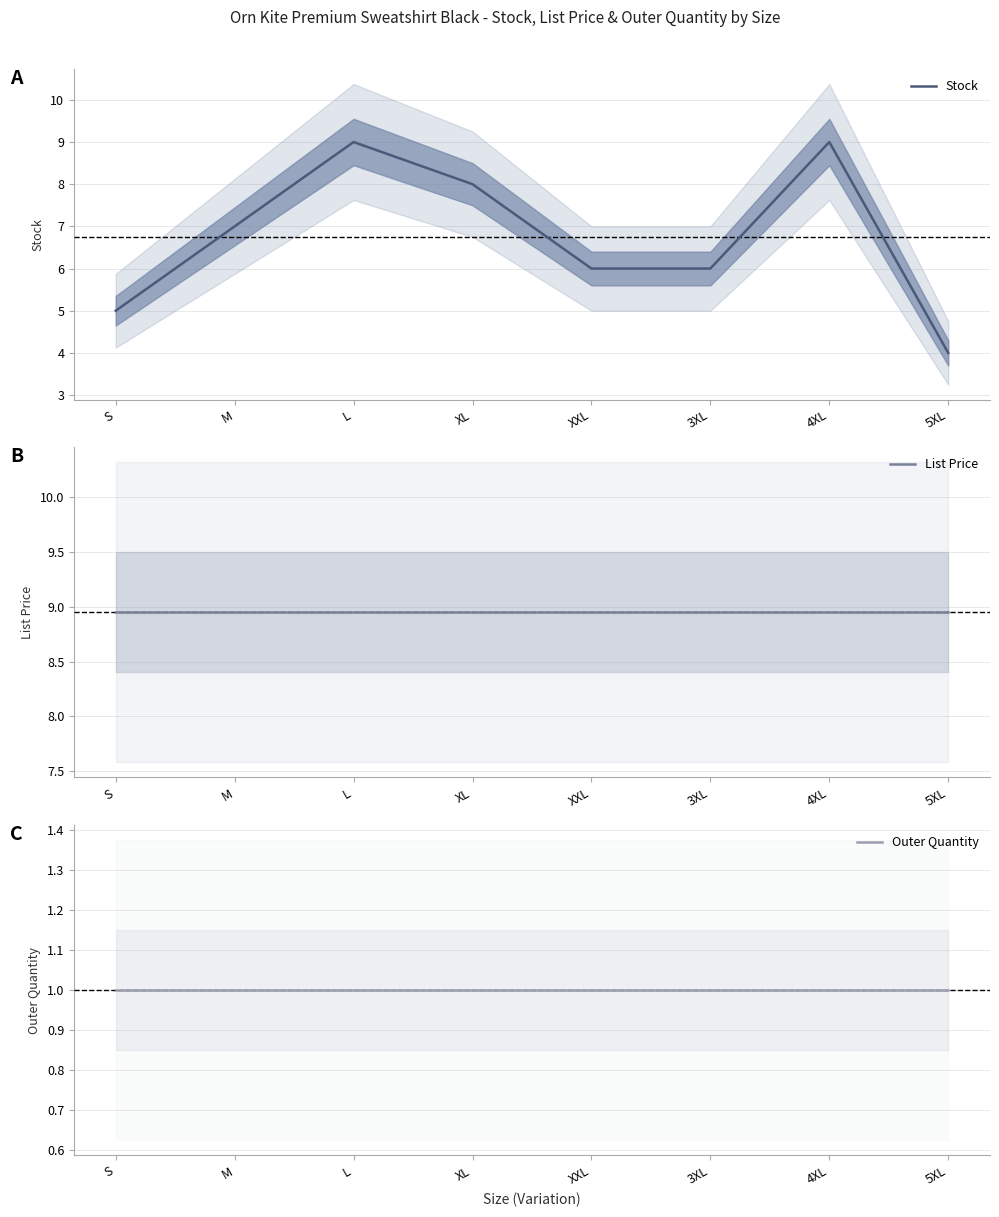

At which label is Stock closest to 6?

XXL